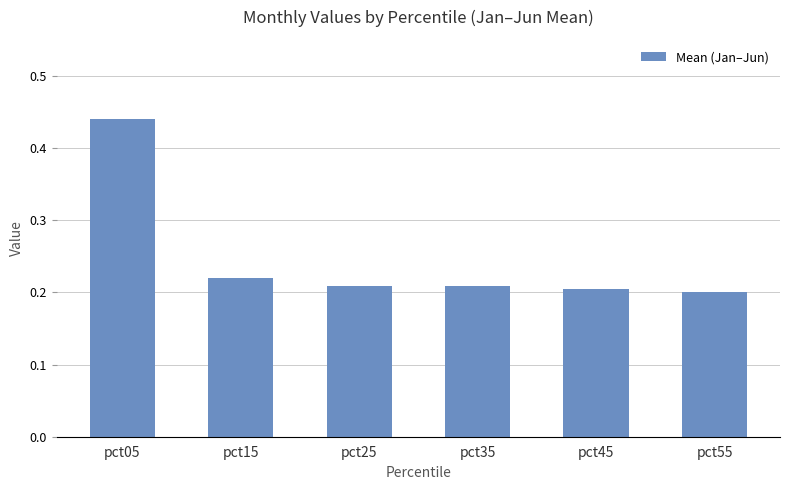

Which label corresponds to the largest value in the chart?

pct05